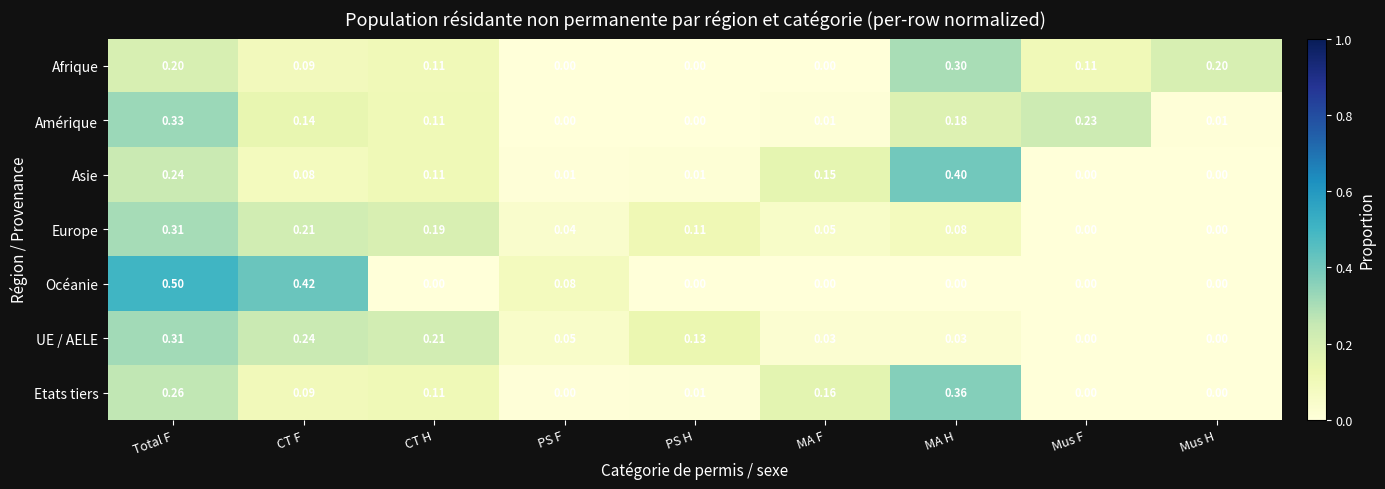

Which series has the largest range (max minus min)?

Océanie